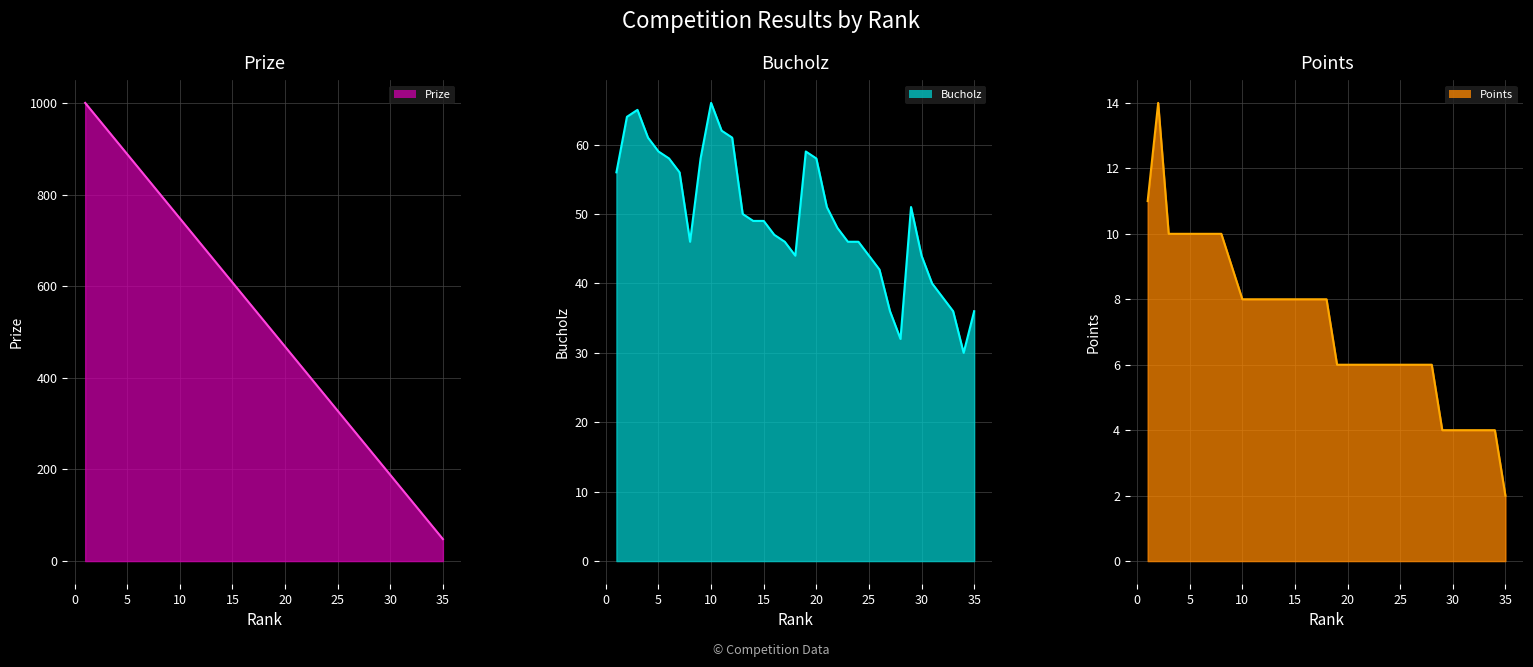

Reading left to right, transcribe all the data shown in this chart.

Prize line: 1000	972	944	916	888	860	832	804	776	748	720	692	664	636	608	580	552	524	496	468	440	412	384	356	328	300	272	244	216	188	160	132	104	76	48
Bucholz line: 56	64	65	61	59	58	56	46	58	66	62	61	50	49	49	47	46	44	59	58	51	48	46	46	44	42	36	32	51	44	40	38	36	30	36
Points line: 11	14	10	10	10	10	10	10	9	8	8	8	8	8	8	8	8	8	6	6	6	6	6	6	6	6	6	6	4	4	4	4	4	4	2